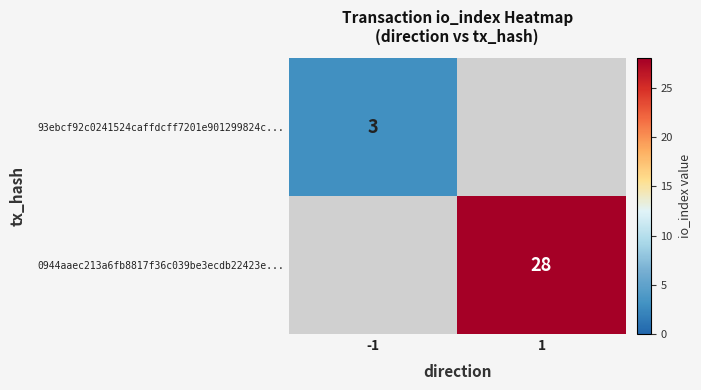

The 93ebcf92c0241524caffdcff7201e901299824c... series shows 1 at -1. True or false?

False